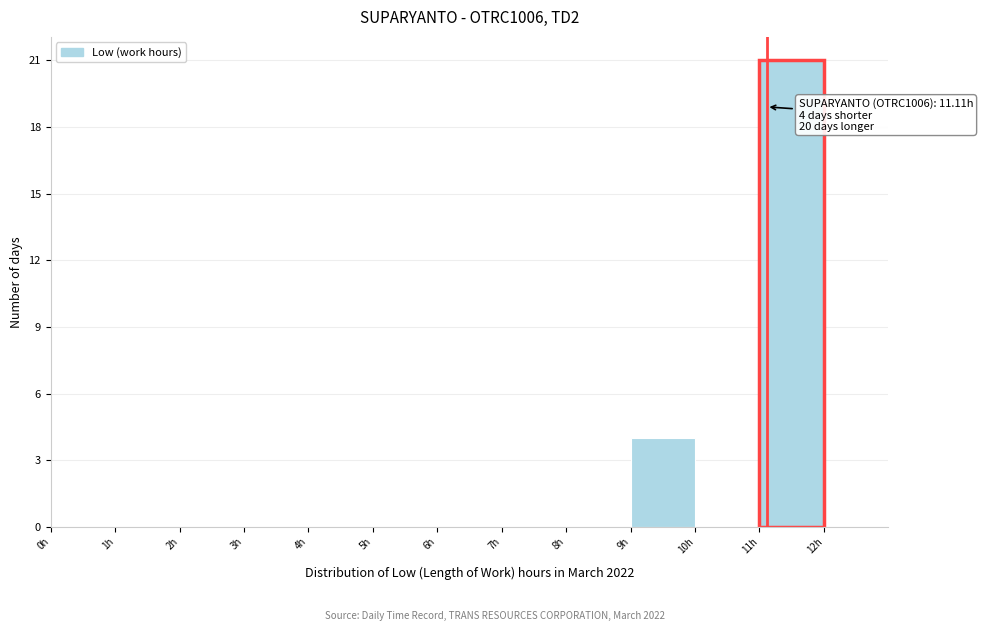

Which range on the x-axis has the tallest bar?

11 to 12